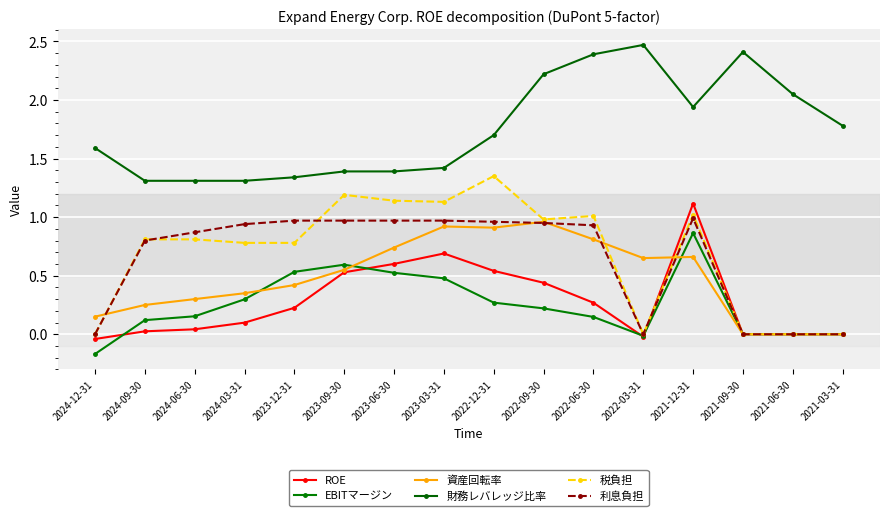

What position from the left is 2022-09-30?

10